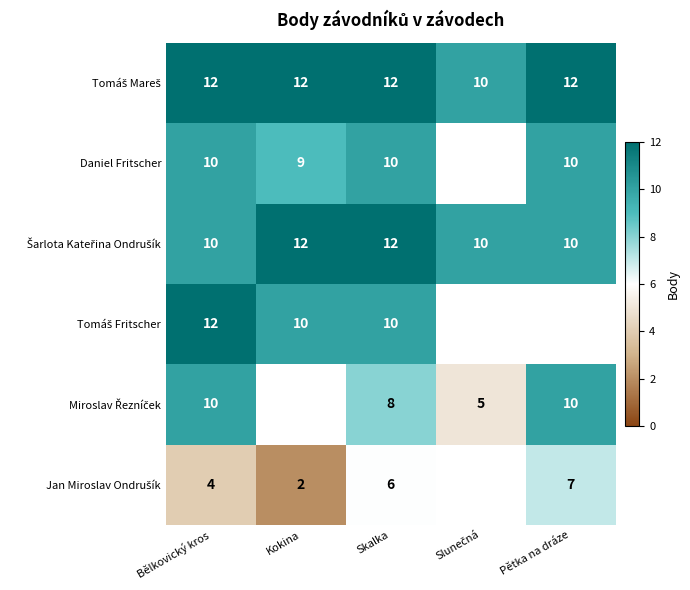

What is the difference between the highest and lowest values at Skalka?

6